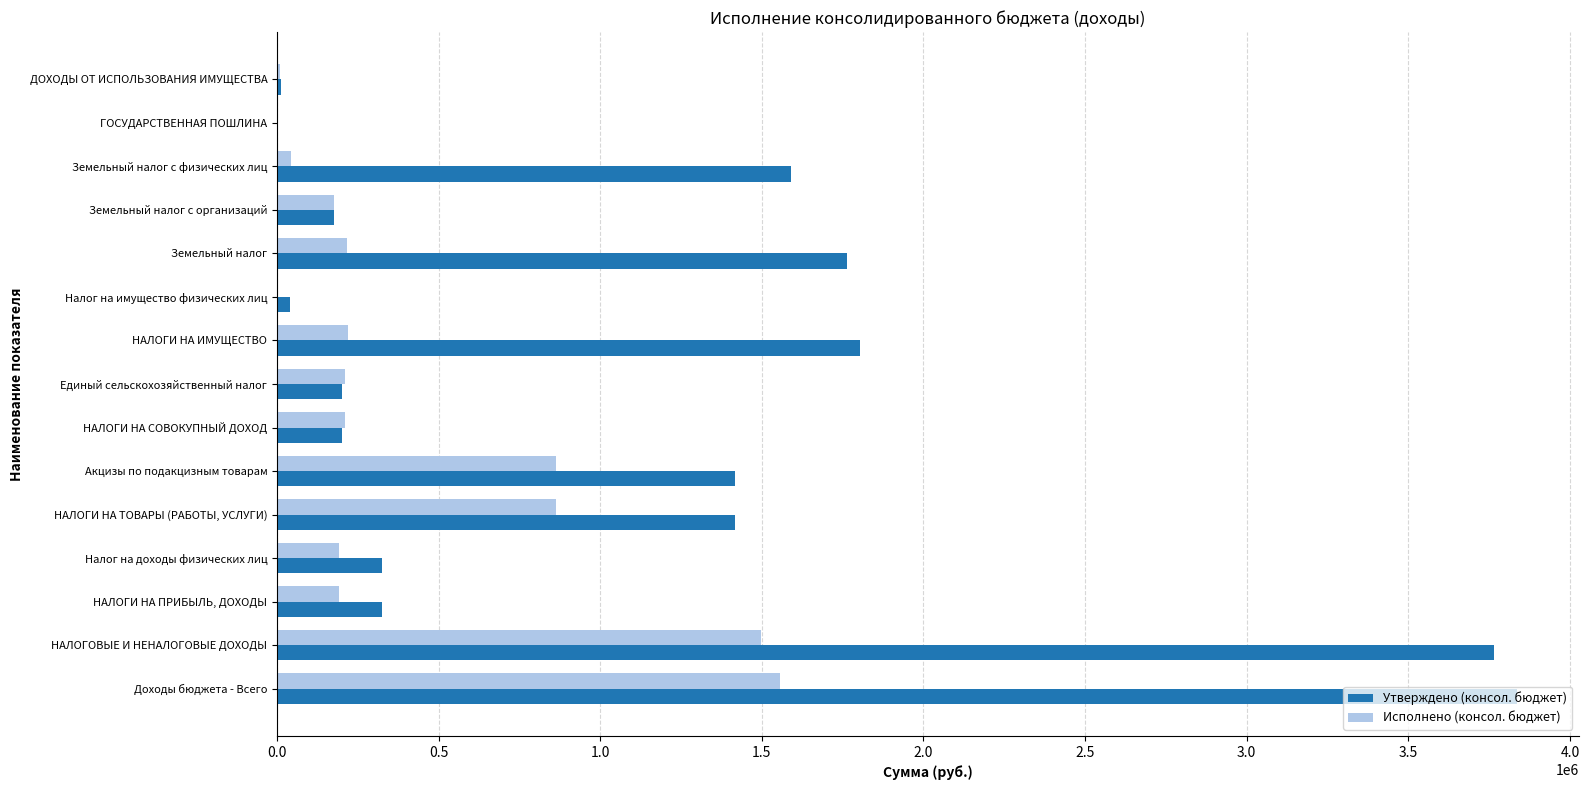

Read the Исполнено (консол. бюджет) value at Единый сельскохозяйственный налог.

211671.0